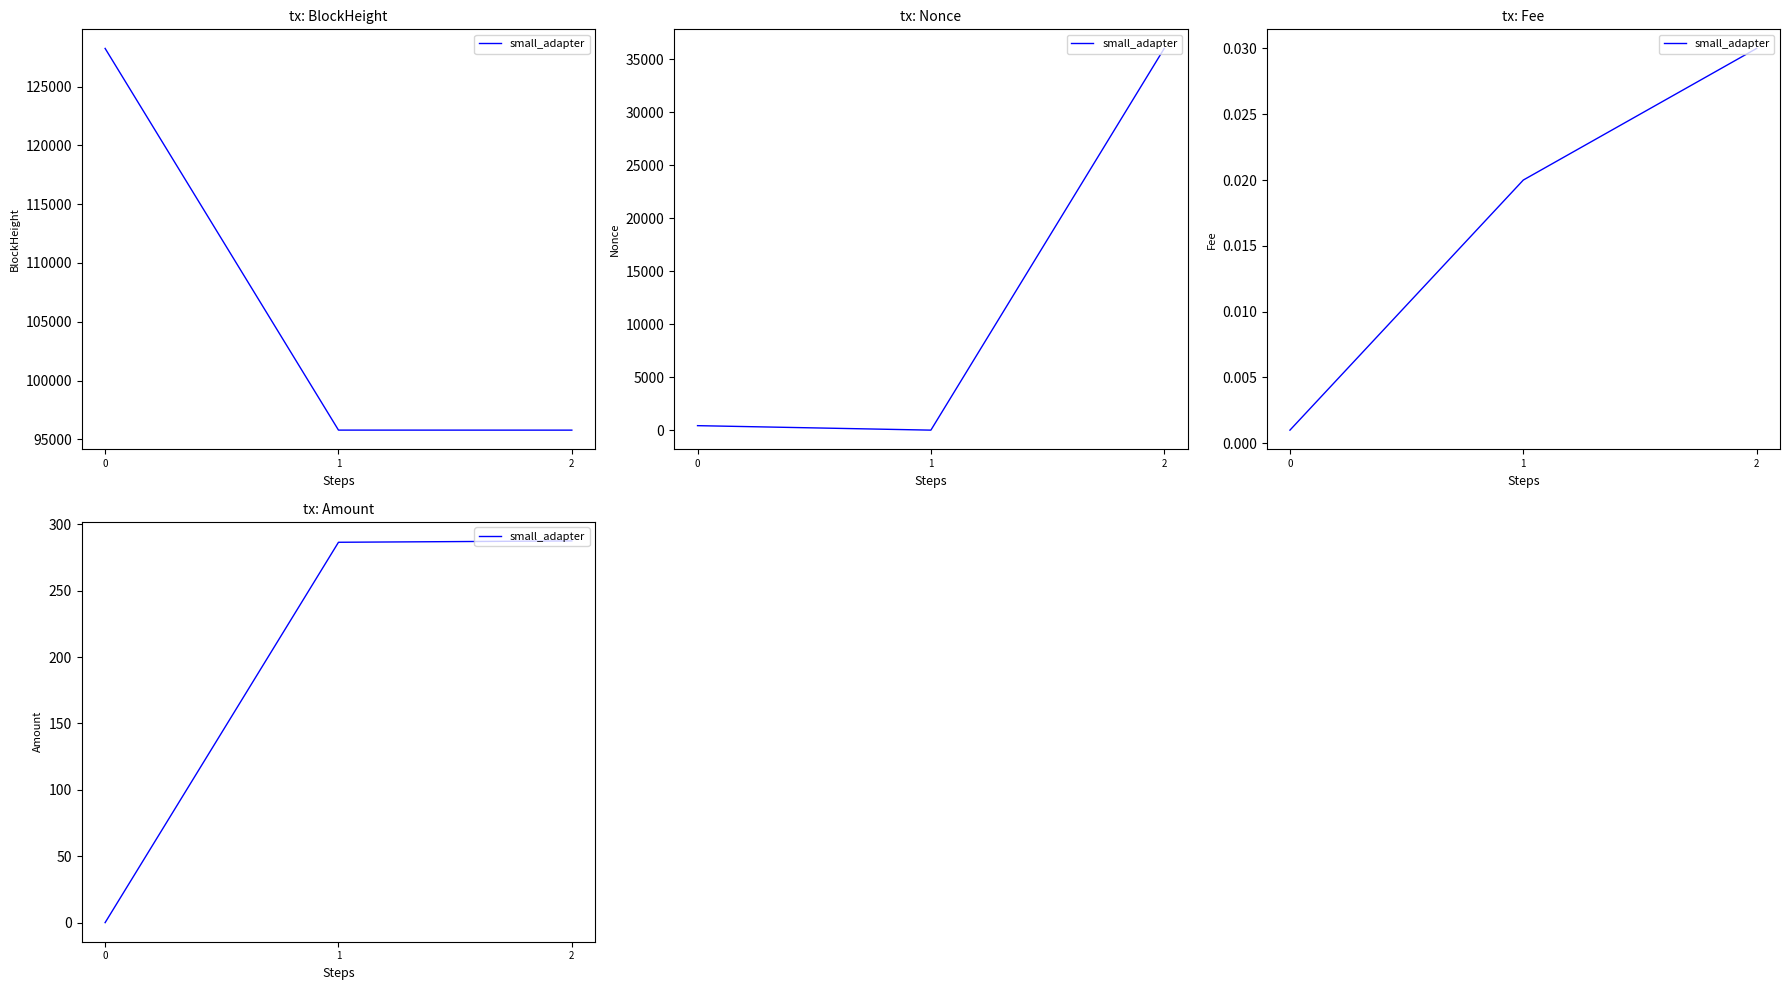

Does the chart have visible grid lines?

No